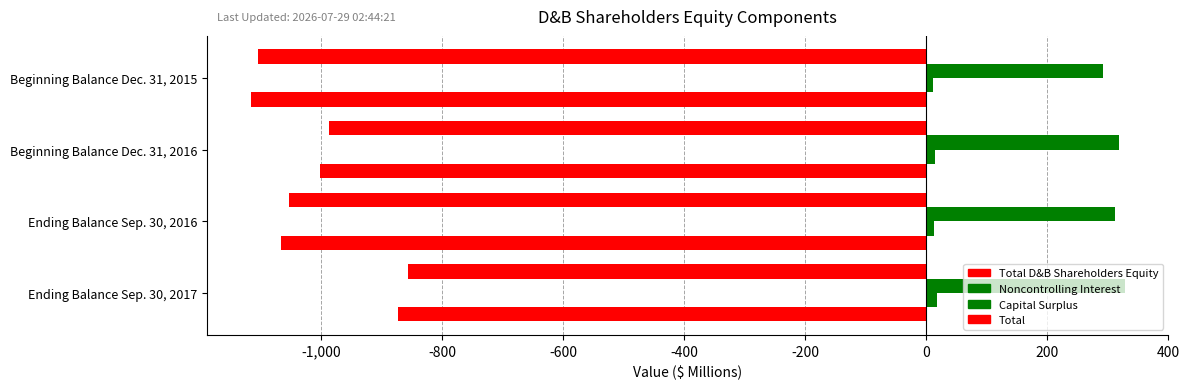

What is the maximum value for Total D&B Shareholders Equity?

-874.0